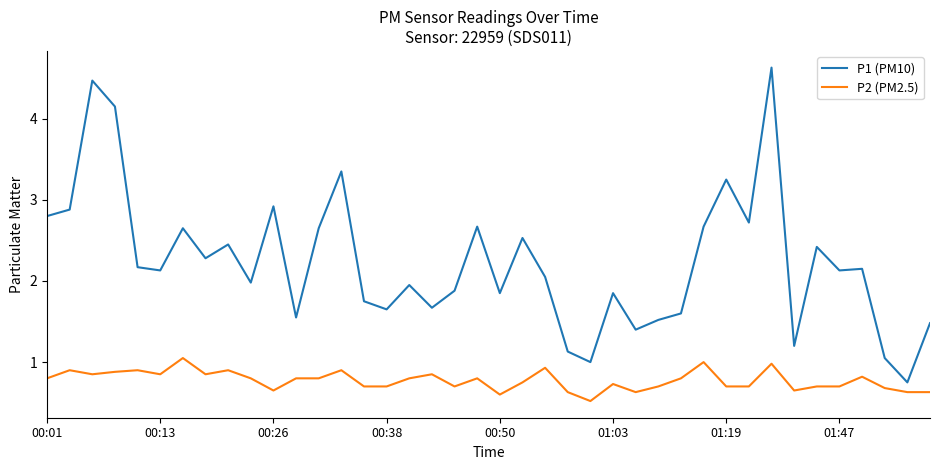

True or false: P1 (PM10) and P2 (PM2.5) cross at least once.

False